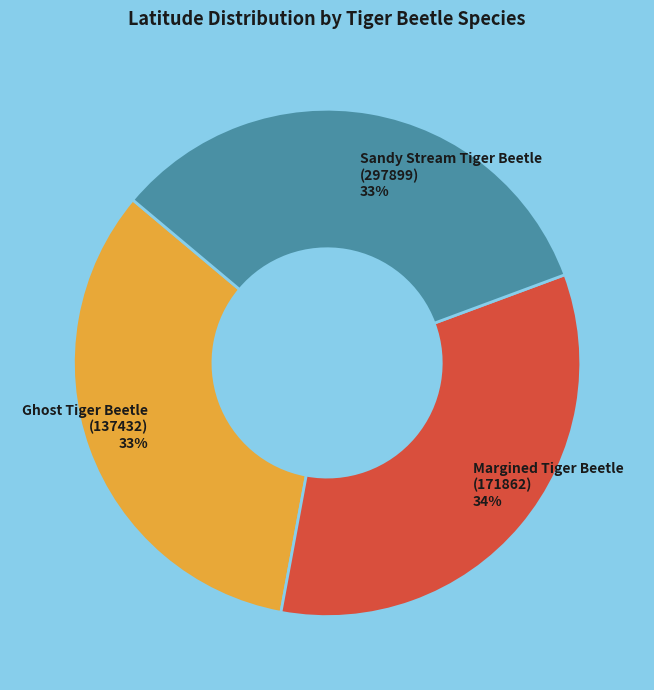

Combined, do Ghost Tiger Beetle (137432) and Sandy Stream Tiger Beetle (297899) account for over 50%?

Yes